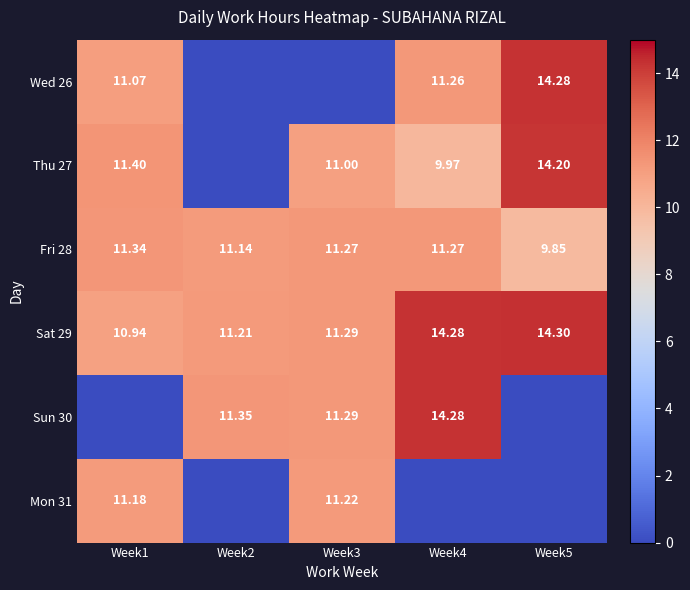

How many data points in Fri 28 are above 11?

4